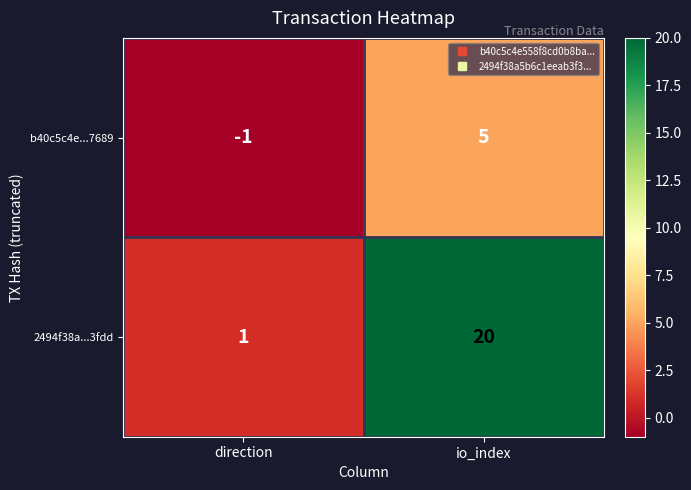

At how many categories does at least one series exceed 15?

1